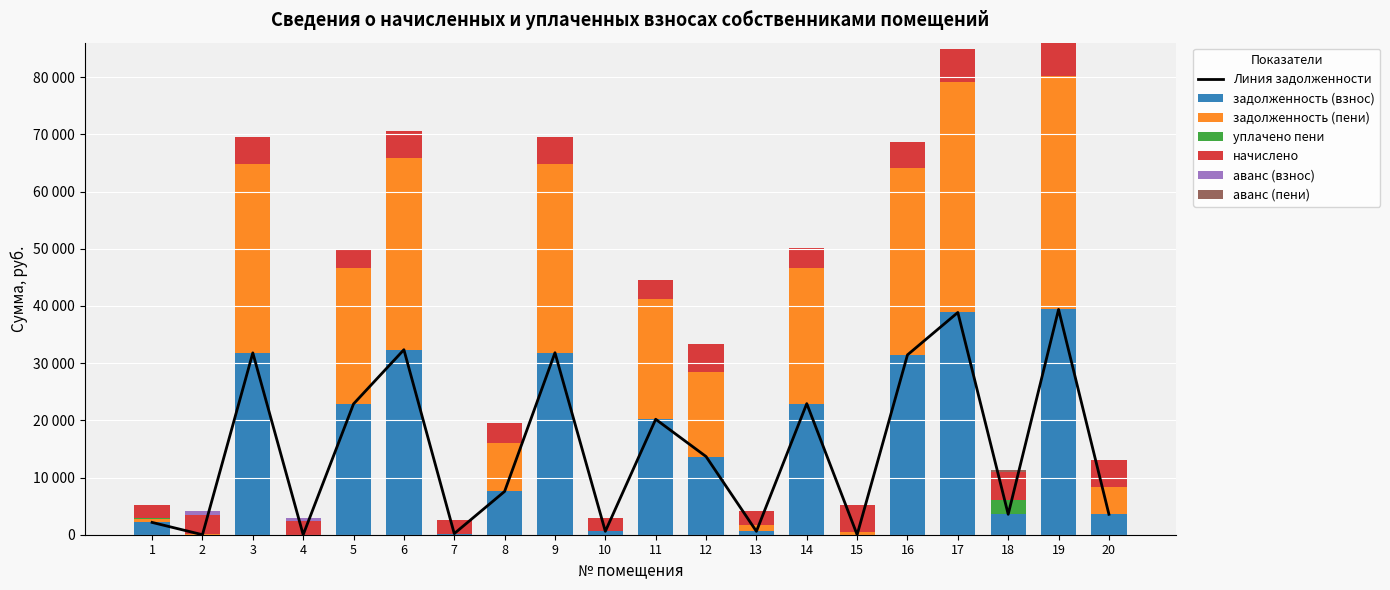

What is the average value of the уплачено пени series?

134.5